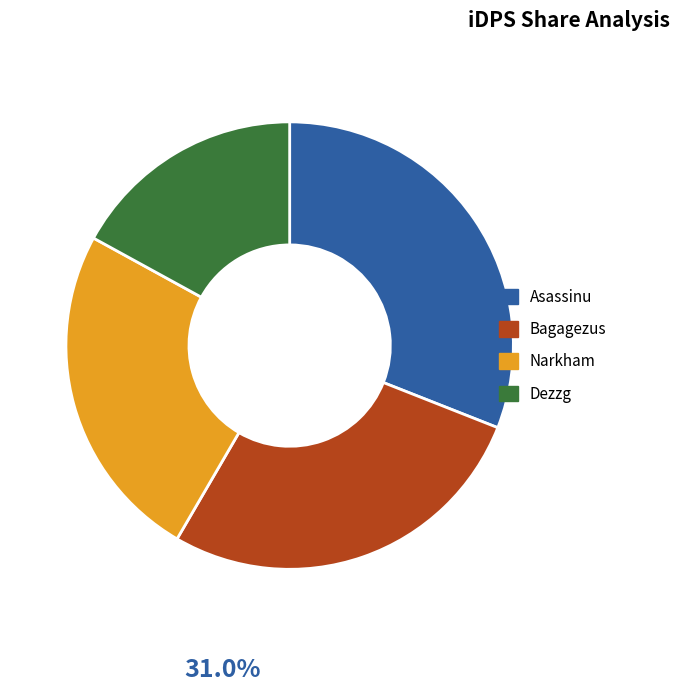

How many segments does this pie chart have?

4